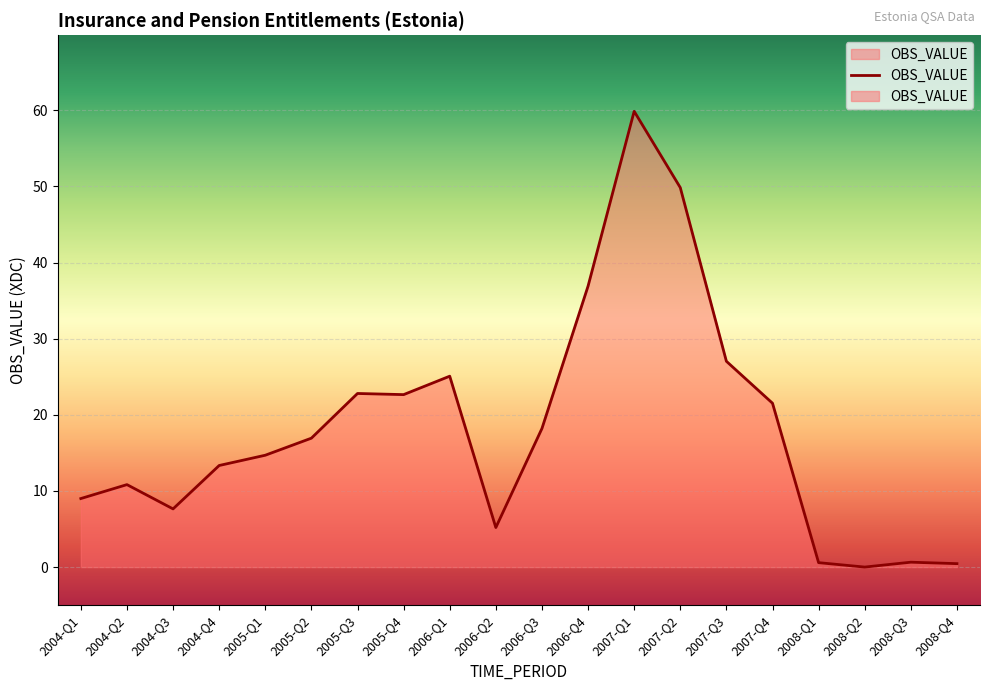

Reading left to right, transcribe all the data shown in this chart.

2004-Q1=9.0	2004-Q2=10.8	2004-Q3=7.6	2004-Q4=13.3	2005-Q1=14.7	2005-Q2=16.9	2005-Q3=22.8	2005-Q4=22.6	2006-Q1=25.1	2006-Q2=5.2	2006-Q3=18.2	2006-Q4=36.9	2007-Q1=59.9	2007-Q2=49.8	2007-Q3=27.0	2007-Q4=21.5	2008-Q1=0.6	2008-Q2=0.0	2008-Q3=0.6	2008-Q4=0.4